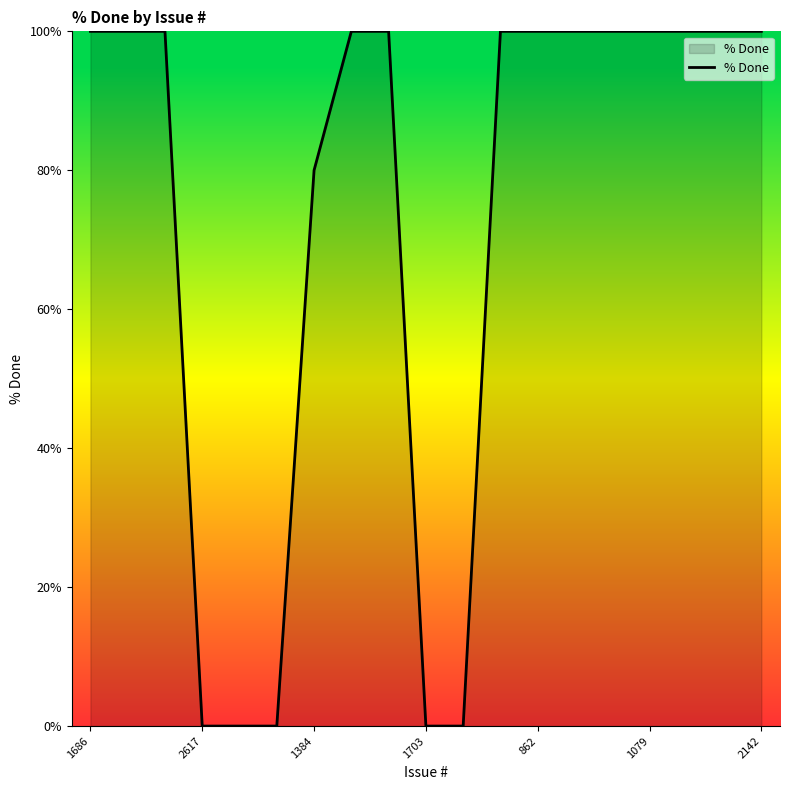

What is the maximum value shown in the chart?

100